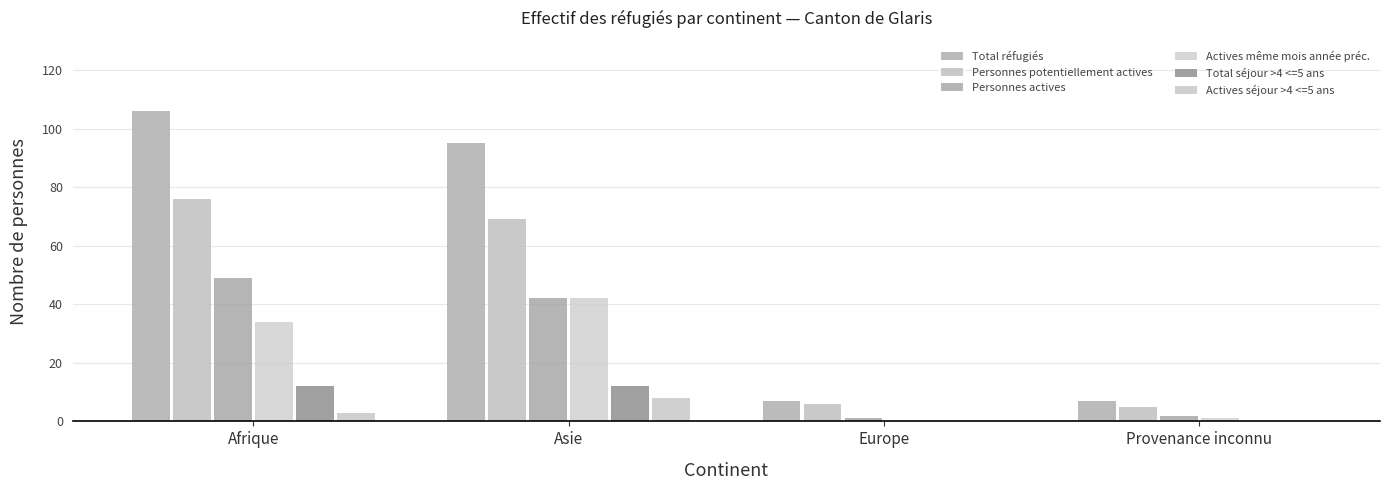

What is the maximum value shown in the chart?

106